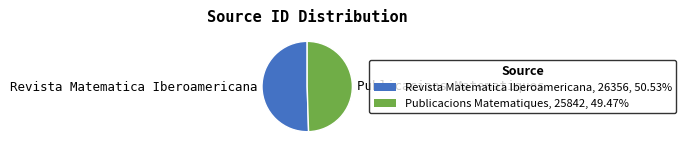

Which slice represents more than half of the pie?

Revista Matematica Iberoamericana